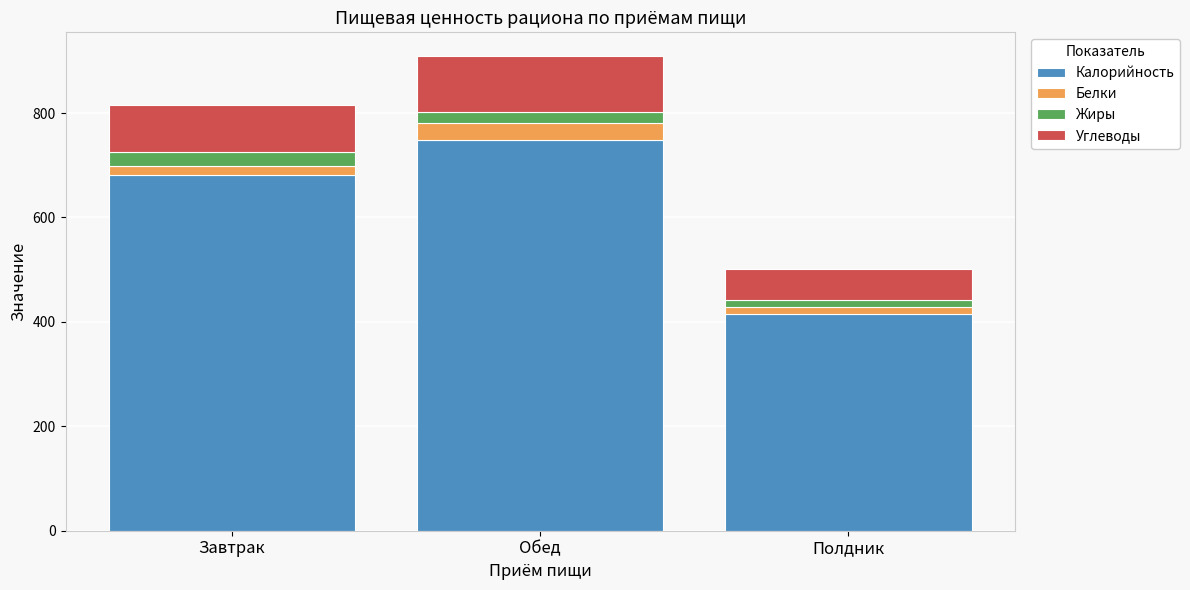

What is the average value of the Калорийность series?

614.7